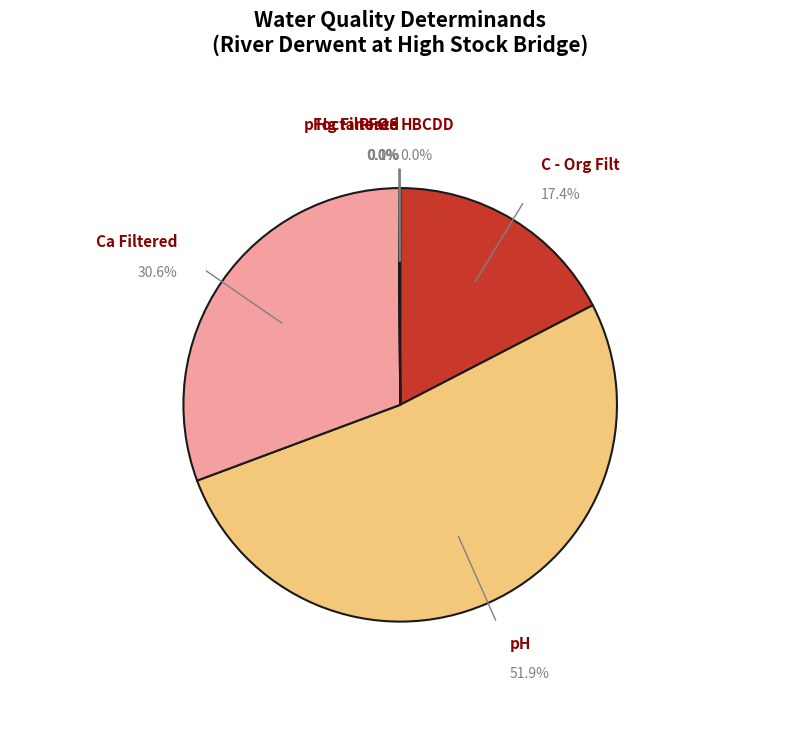

What is the majority slice?

pH